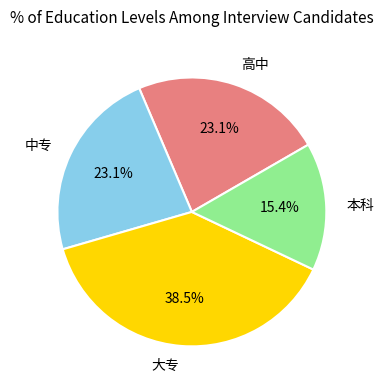

True or false: 高中 accounts for 23% of the total.

True